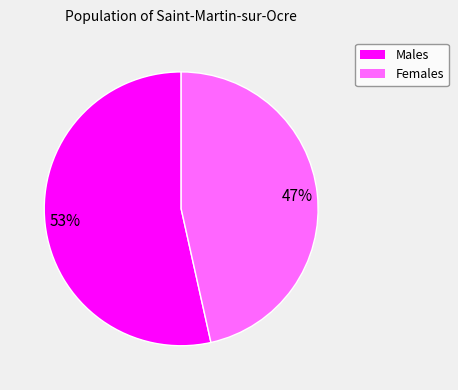

To the nearest percent, what is the average slice percentage?

50%